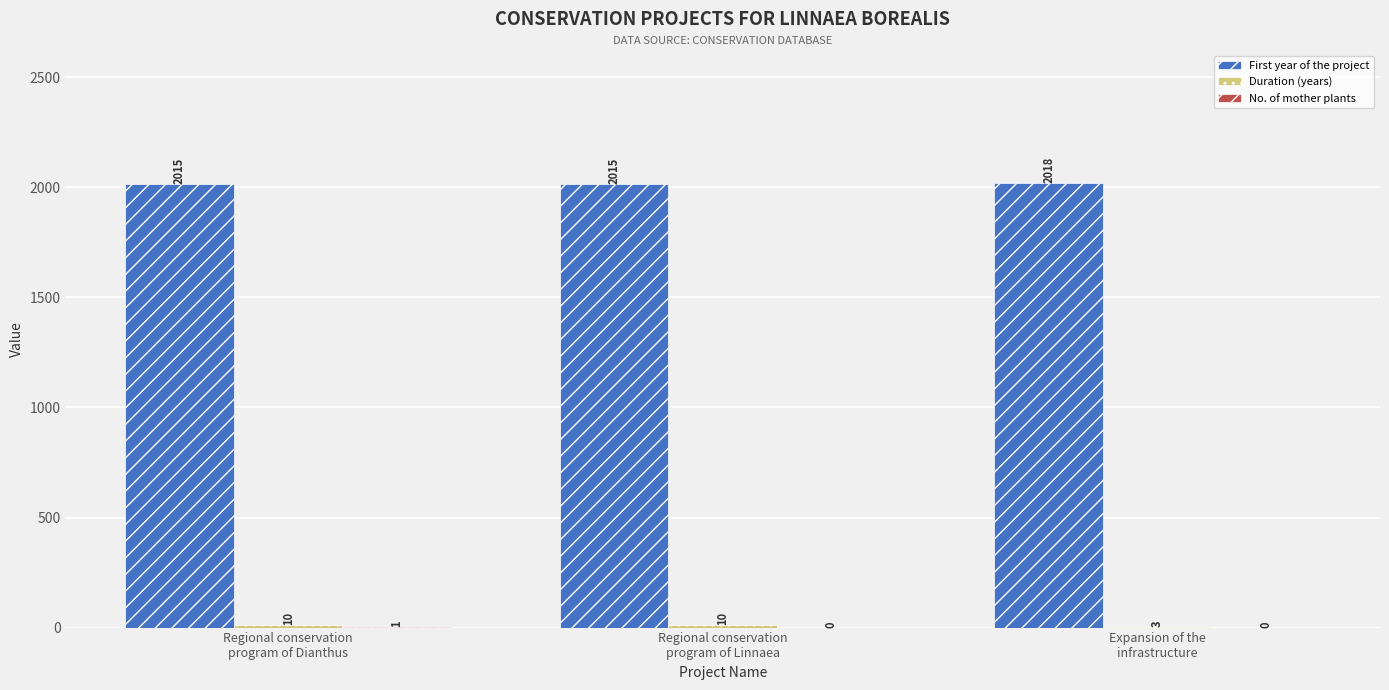

What is the maximum value shown in the chart?

2018